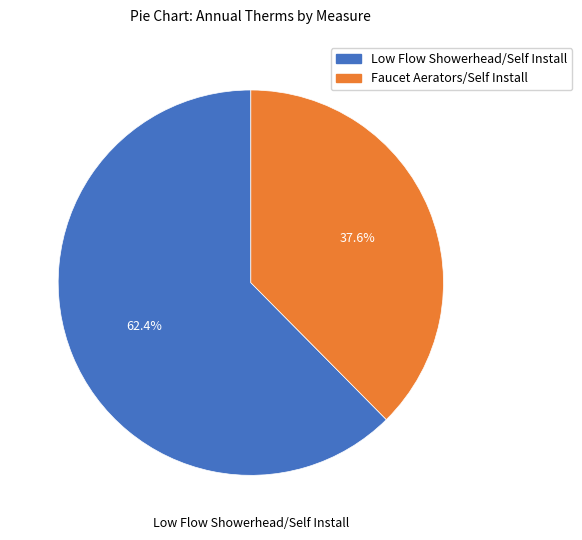

To the nearest percent, what is the average slice percentage?

50%